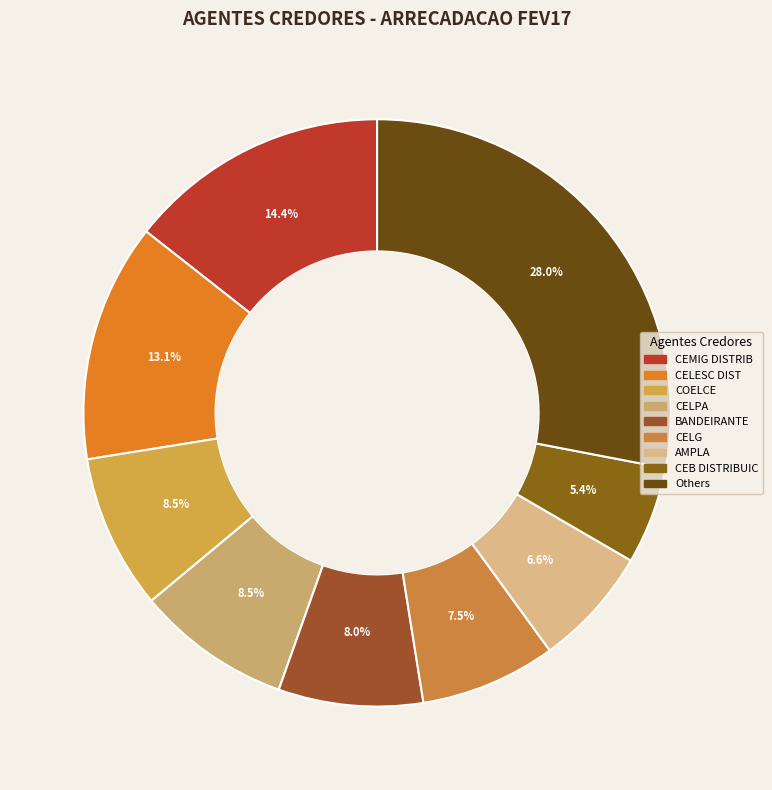

Count the number of slices in the pie.

9